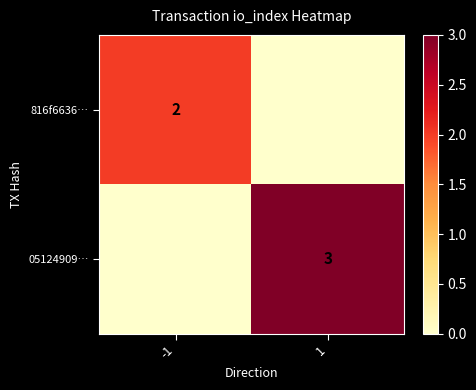

The 05124909… series shows 3 at 1. True or false?

True